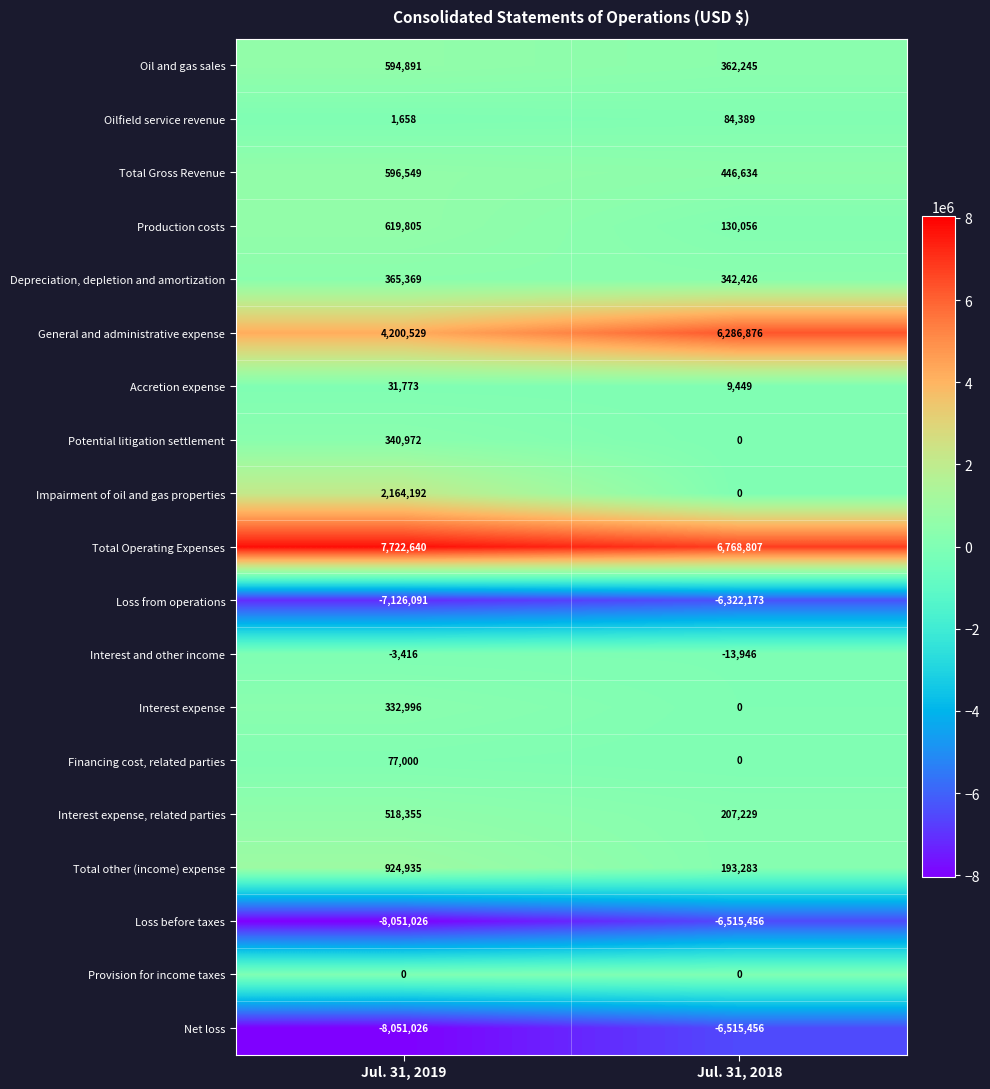

The value of General and administrative expense at Jul. 31, 2018 is 6286876. True or false?

True